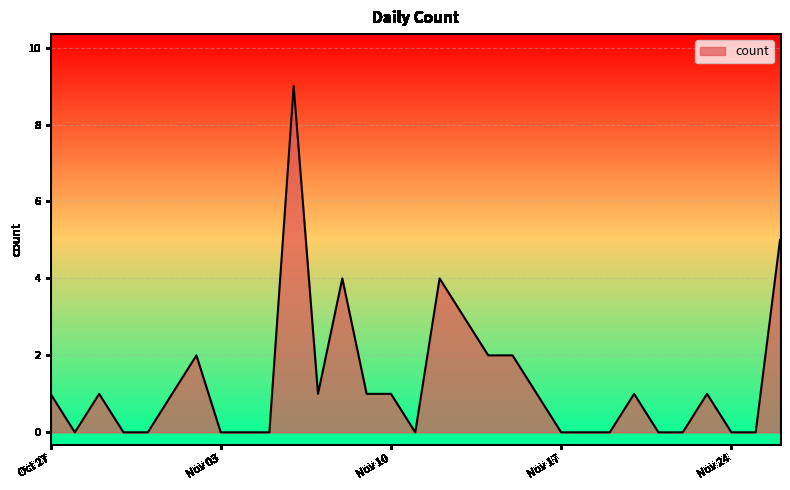

What is the maximum value shown in the chart?

9